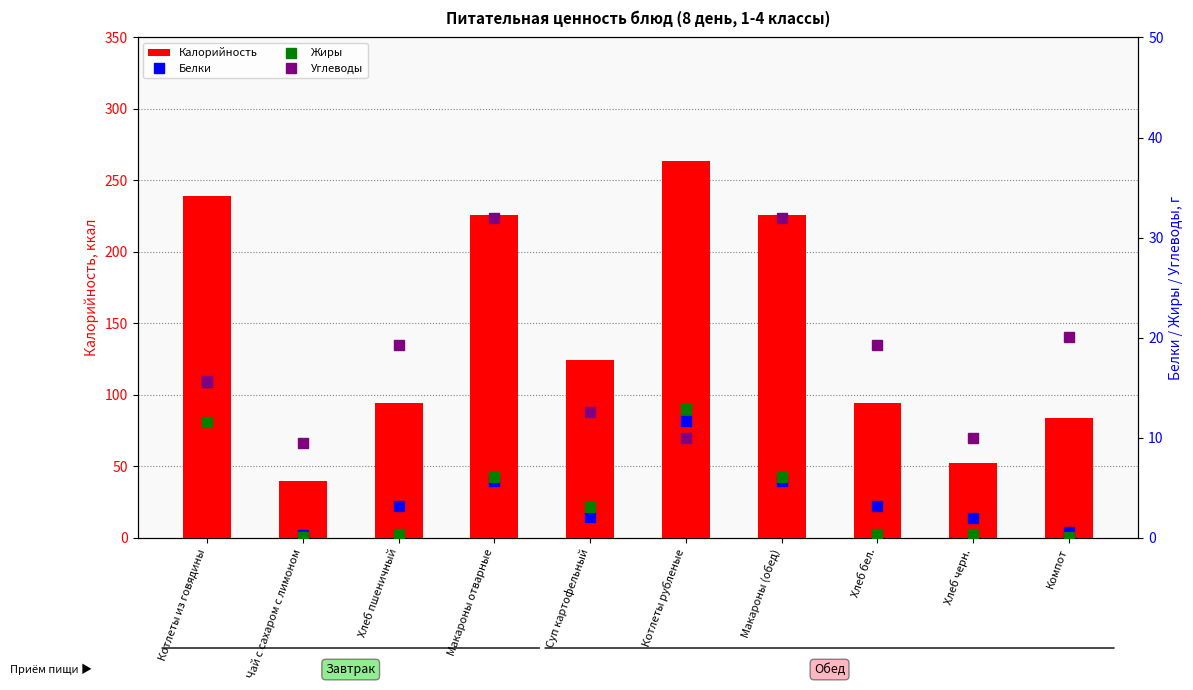

How many values in the Белки series are below 3?

4